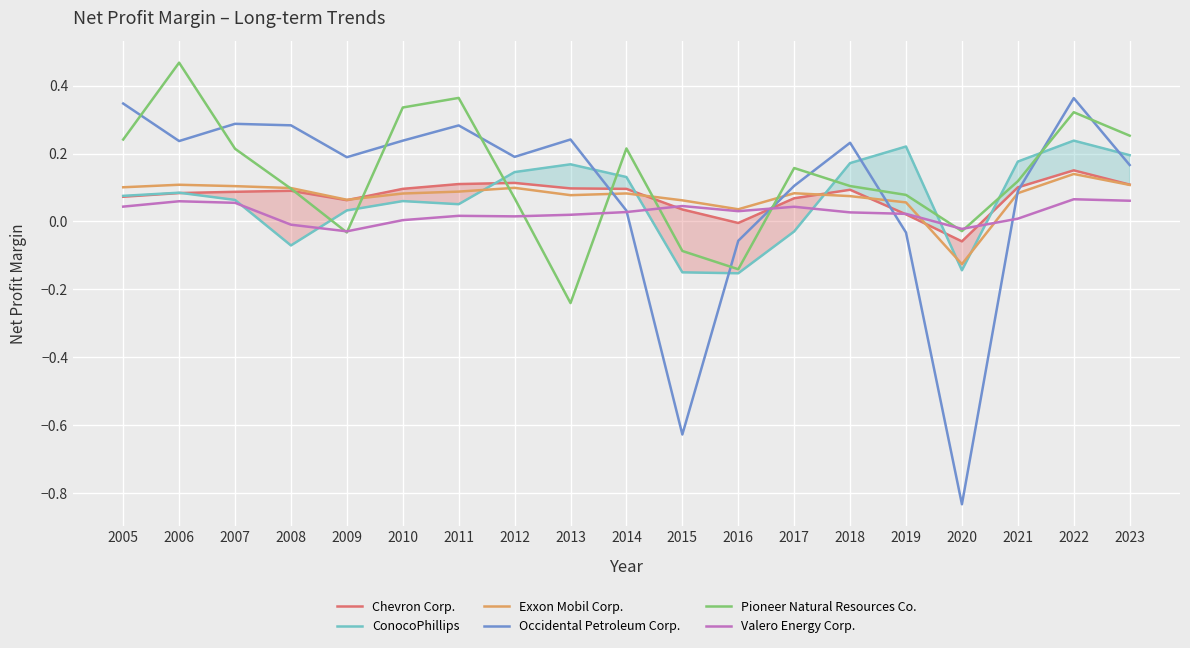

True or false: Valero Energy Corp. has a value of 0.0 at 2005.

True